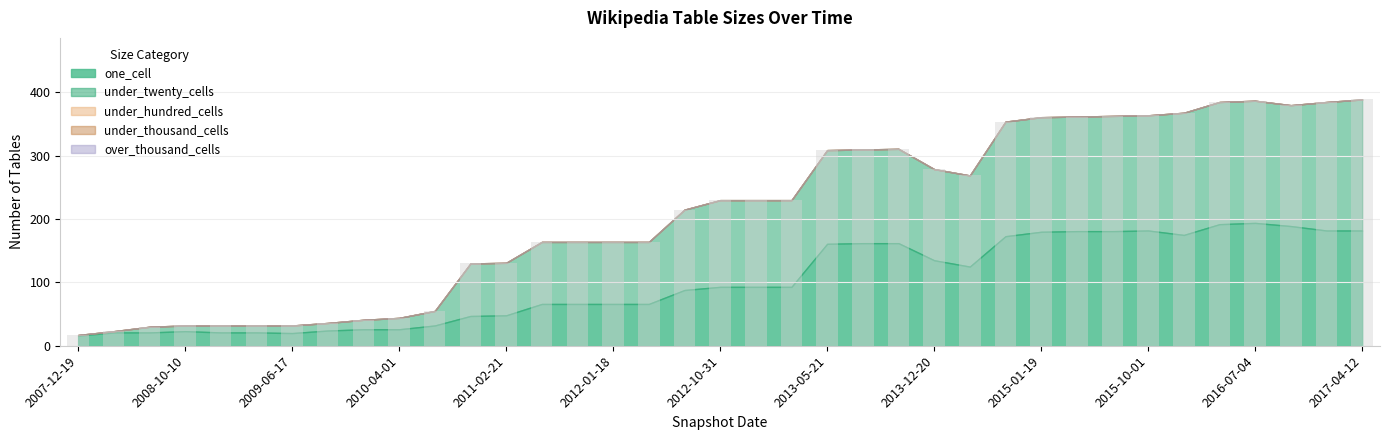

What is the difference between the second highest and minimum values?

370